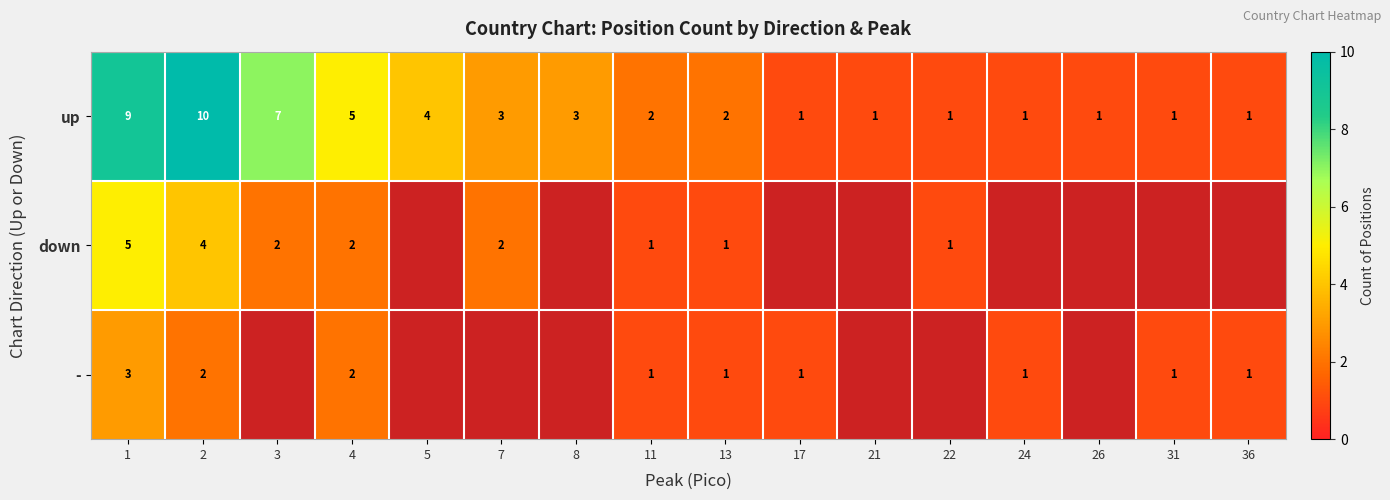

What is the spread (max minus min) of values at 2?

8